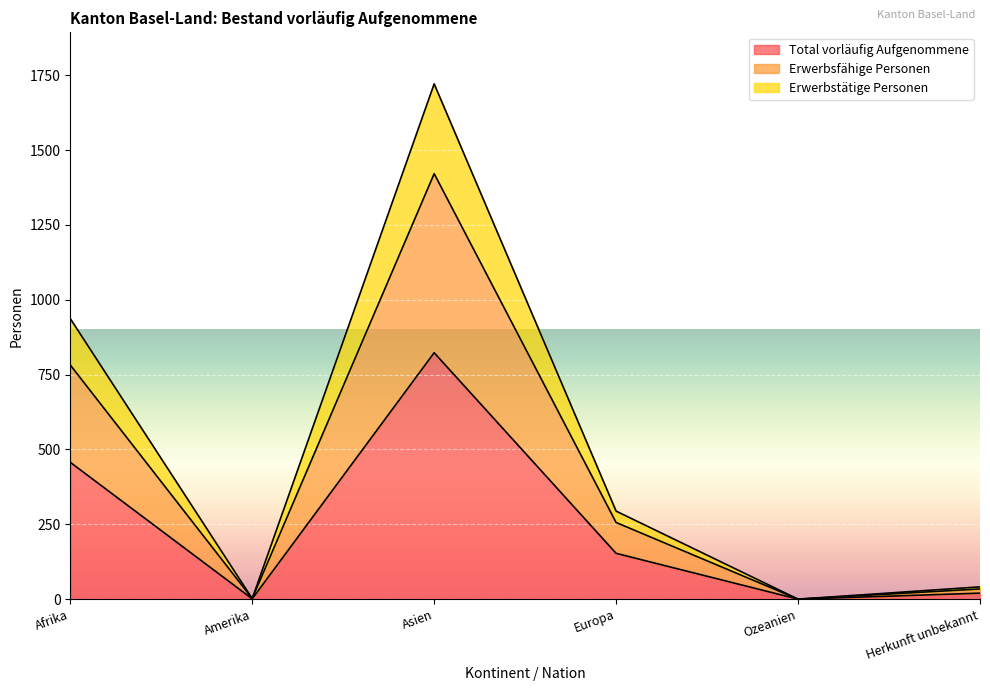

At which label does Total vorläufig Aufgenommene reach its peak?

Asien